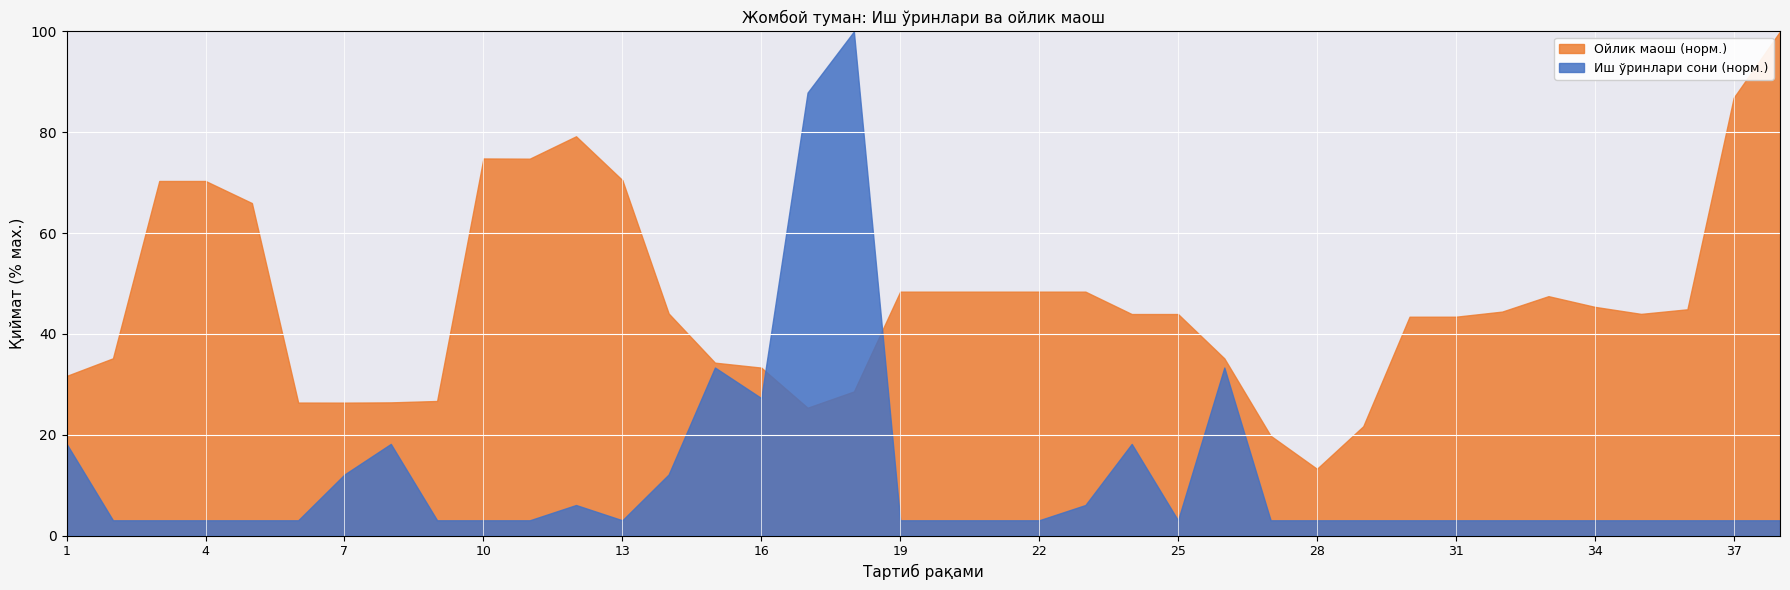

Is it true that Ойлик маоши (норм.) equals 25.6 at 23?

False